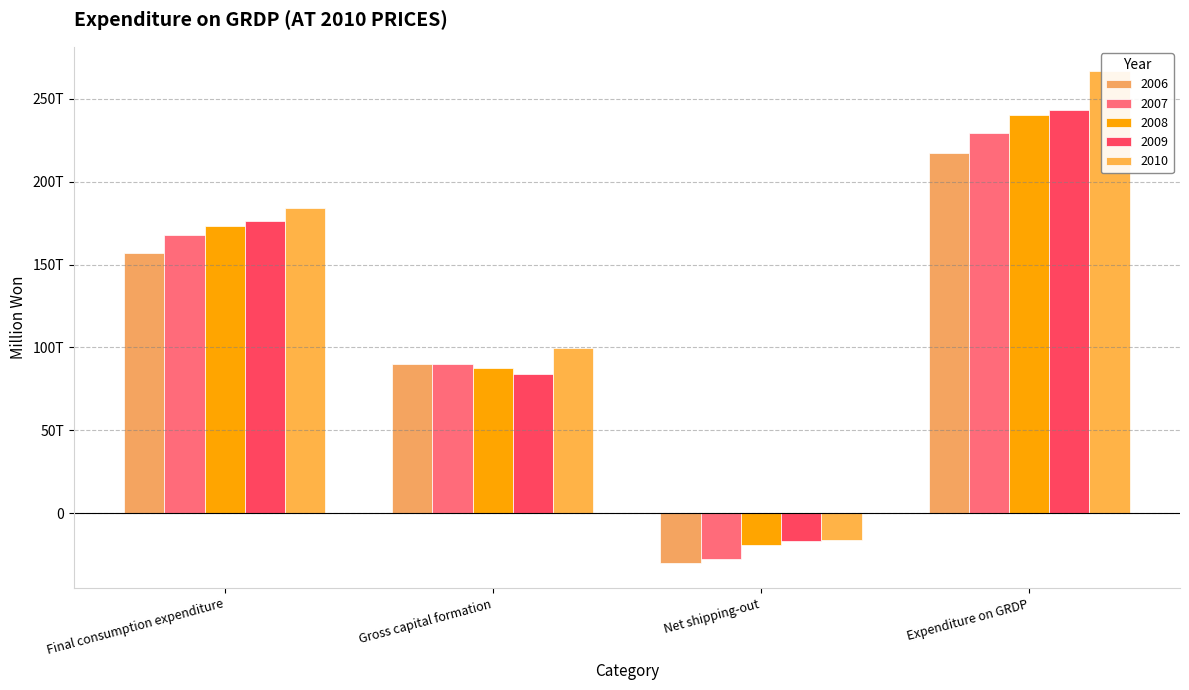

Is the value of 2008 at Net shipping-out greater than the value of 2007 at Expenditure on GRDP?

No